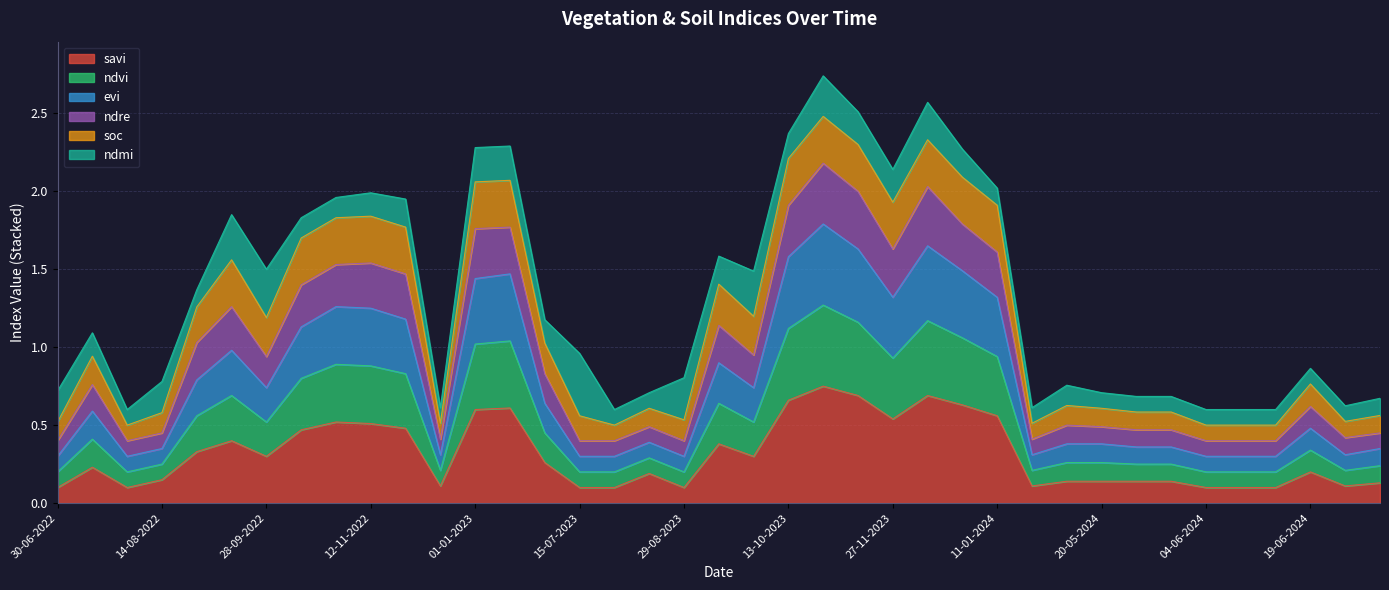

Does the chart have visible grid lines?

Yes